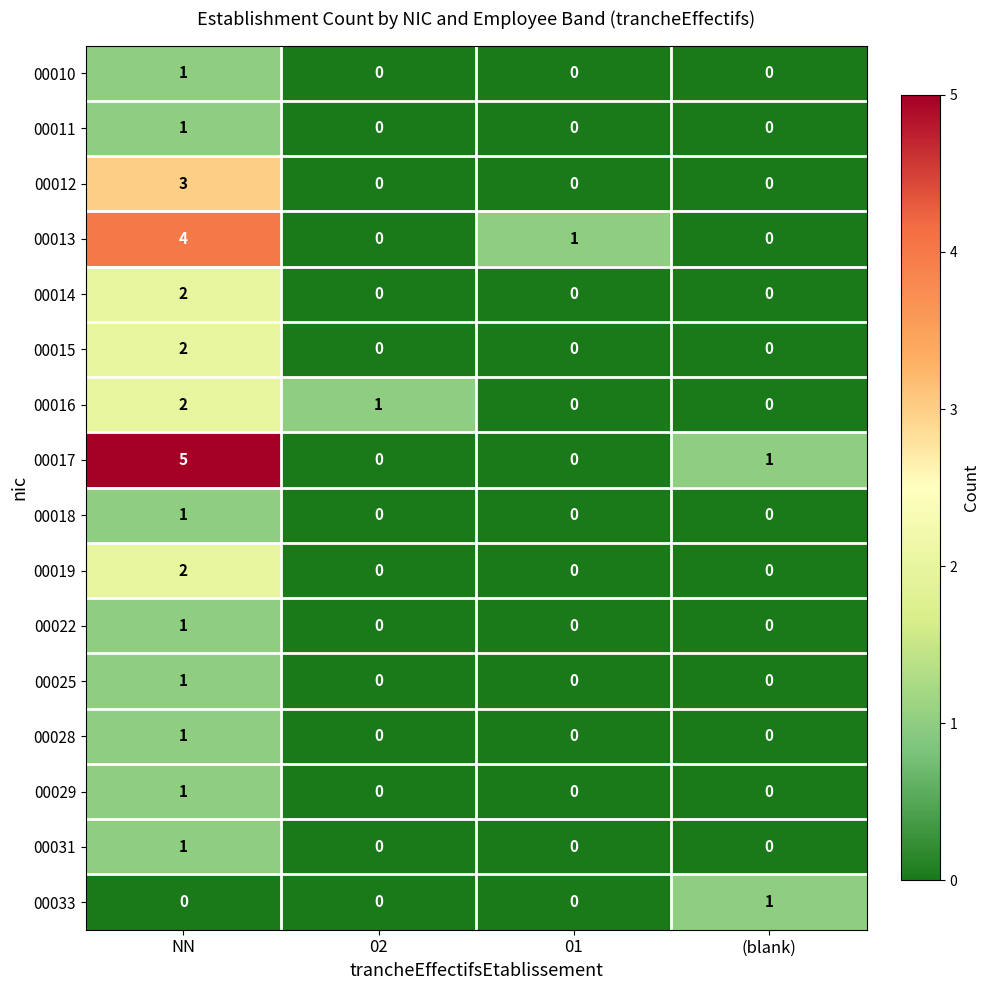

True or false: 00028 has a value of 0 at 01.

True